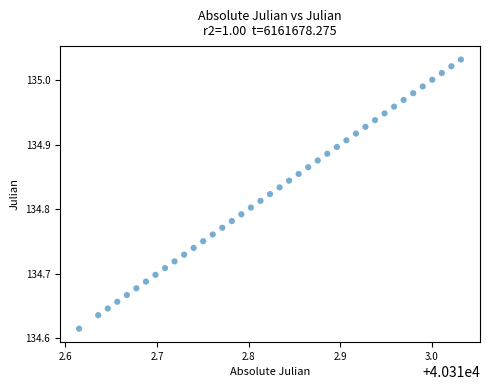

What is the range of Y values (max minus min)?

0.4